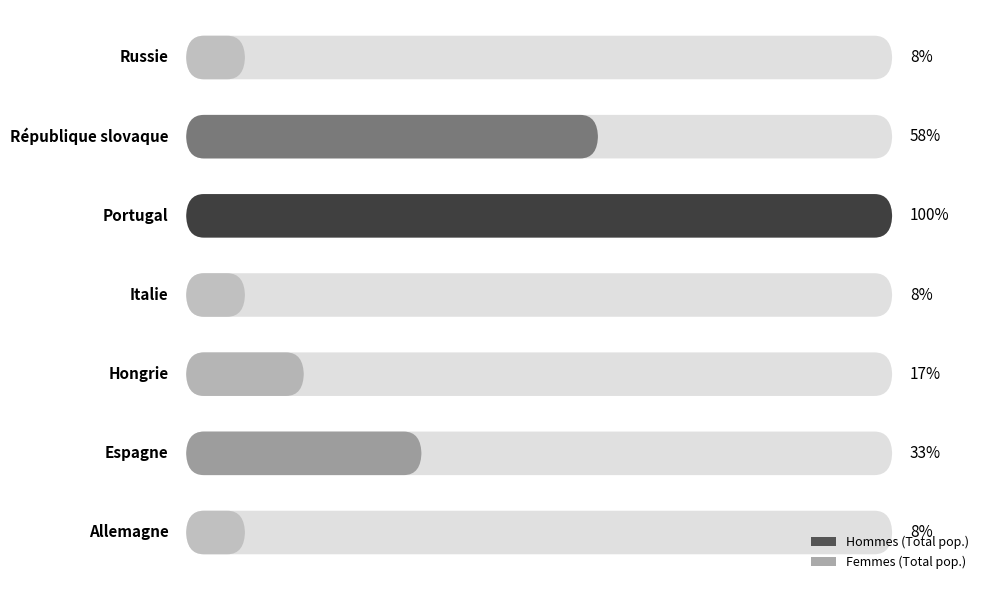

What are all the series names shown in the legend?

Hommes (Total pop.), Femmes (Total pop.)